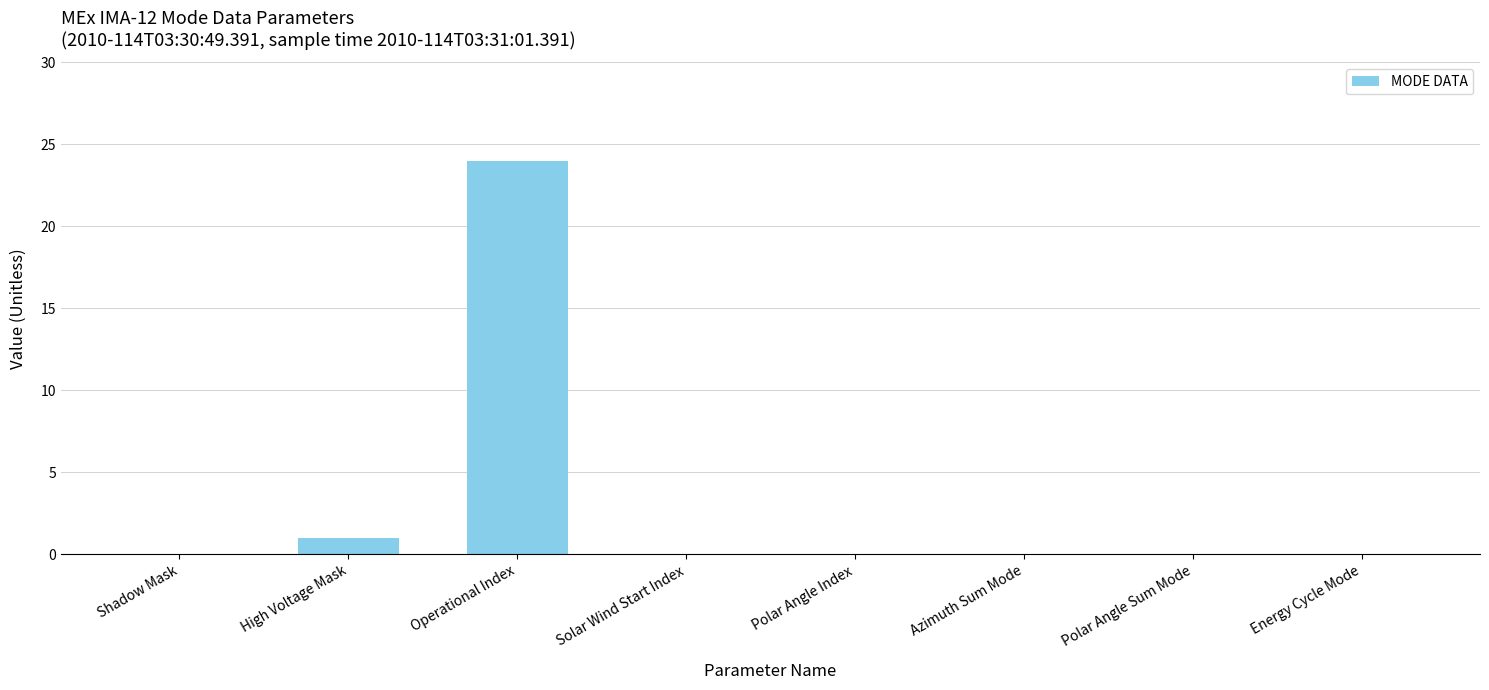

What is the sum of all values?

25